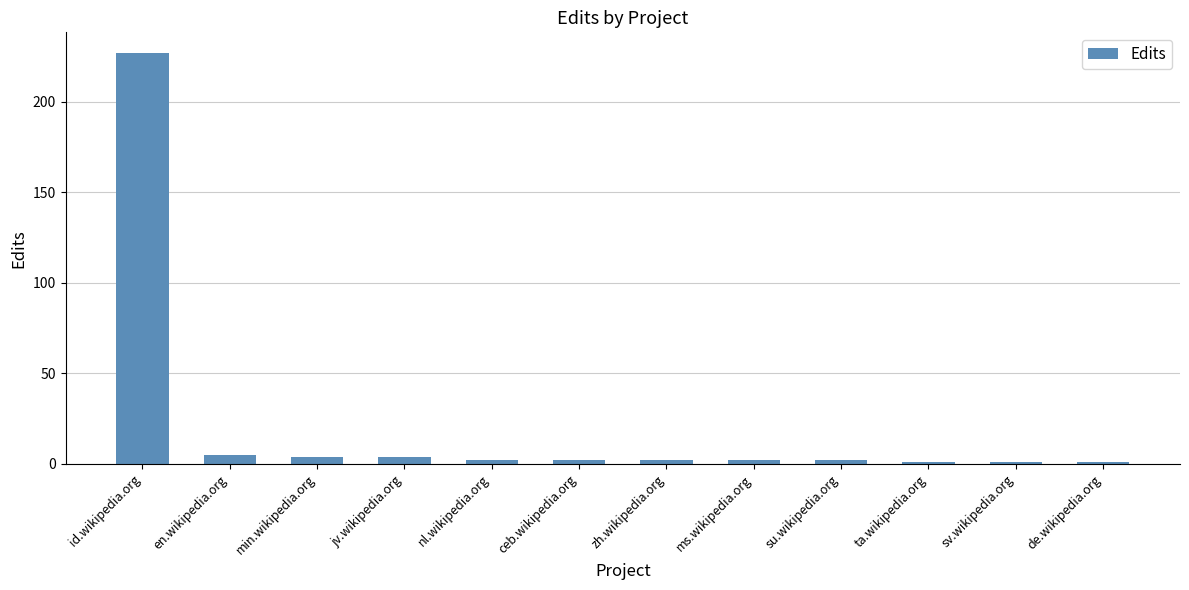

What is the maximum value shown in the chart?

227